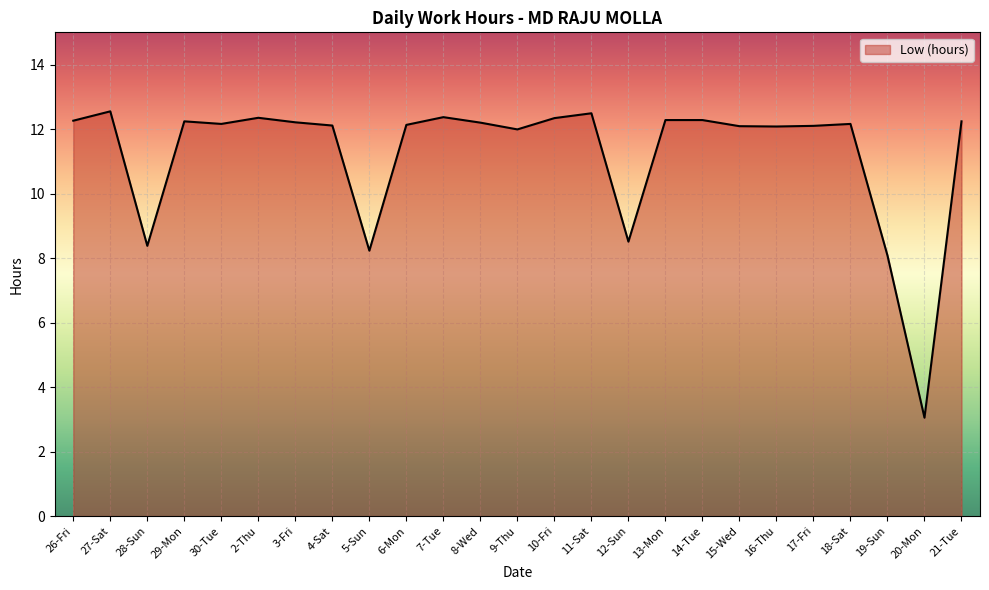

What is the maximum value shown in the chart?

12.6